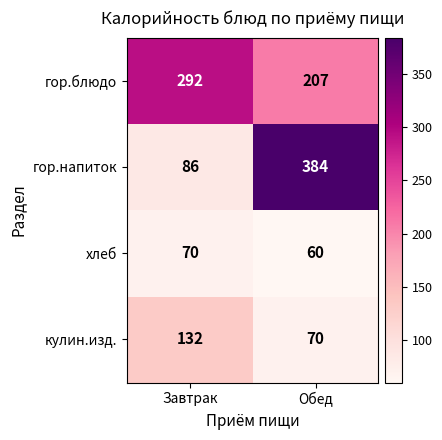

At which label is гор.блюдо closest to 249?

Обед